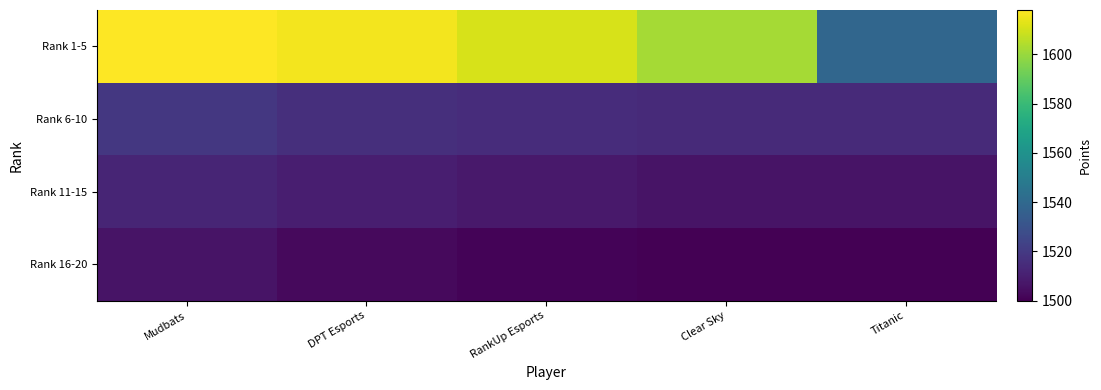

At which category does the chart reach its peak across all series?

Mudbats